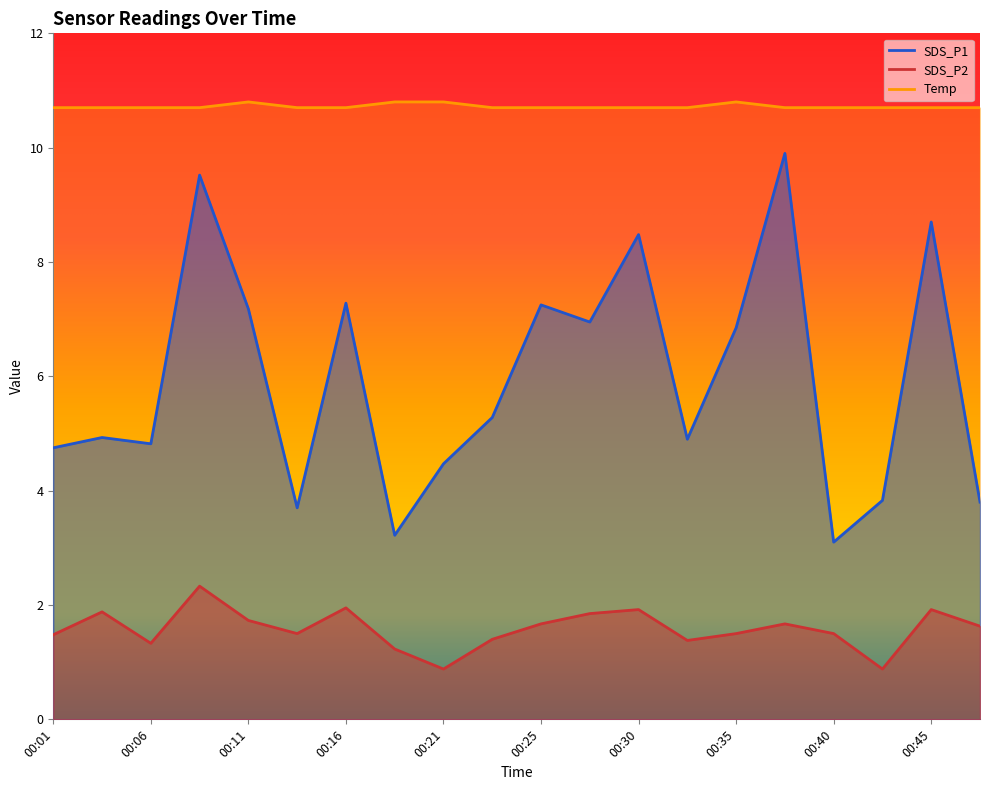

What is the sum of the Temp values at 00:43 and 00:11?

21.5